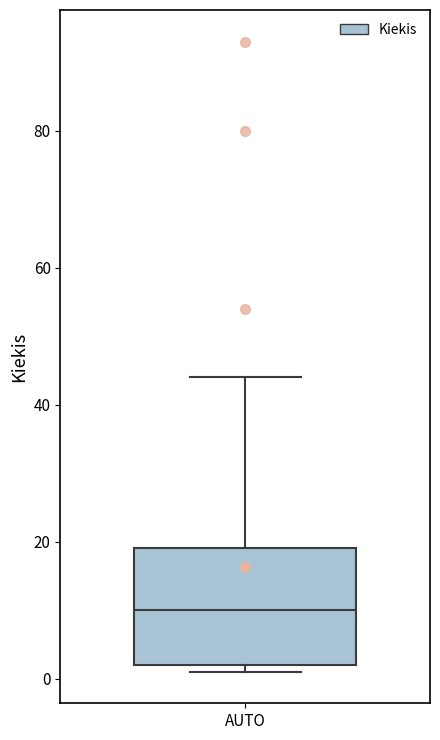

Read this box plot against the y-axis: the position of the median line, the range covered by the box, and the ends of both whiskers. The values are not printed on the chart, so give them approximately, as read against the axis.

median 10, box 2 to 20, whiskers 2 (just below the box's lower edge) to 44